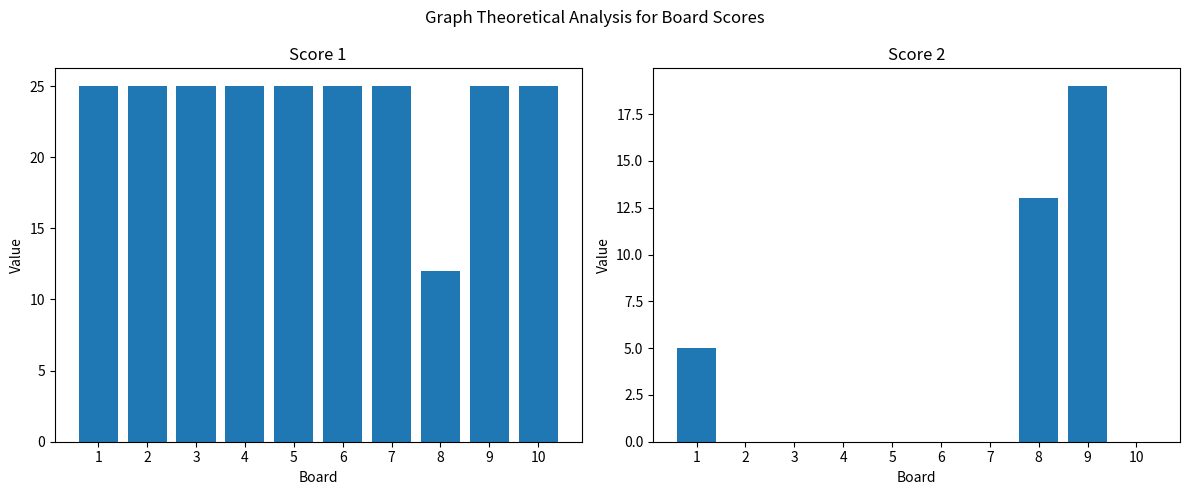

The value of Score 1 at 10 is 25. True or false?

True